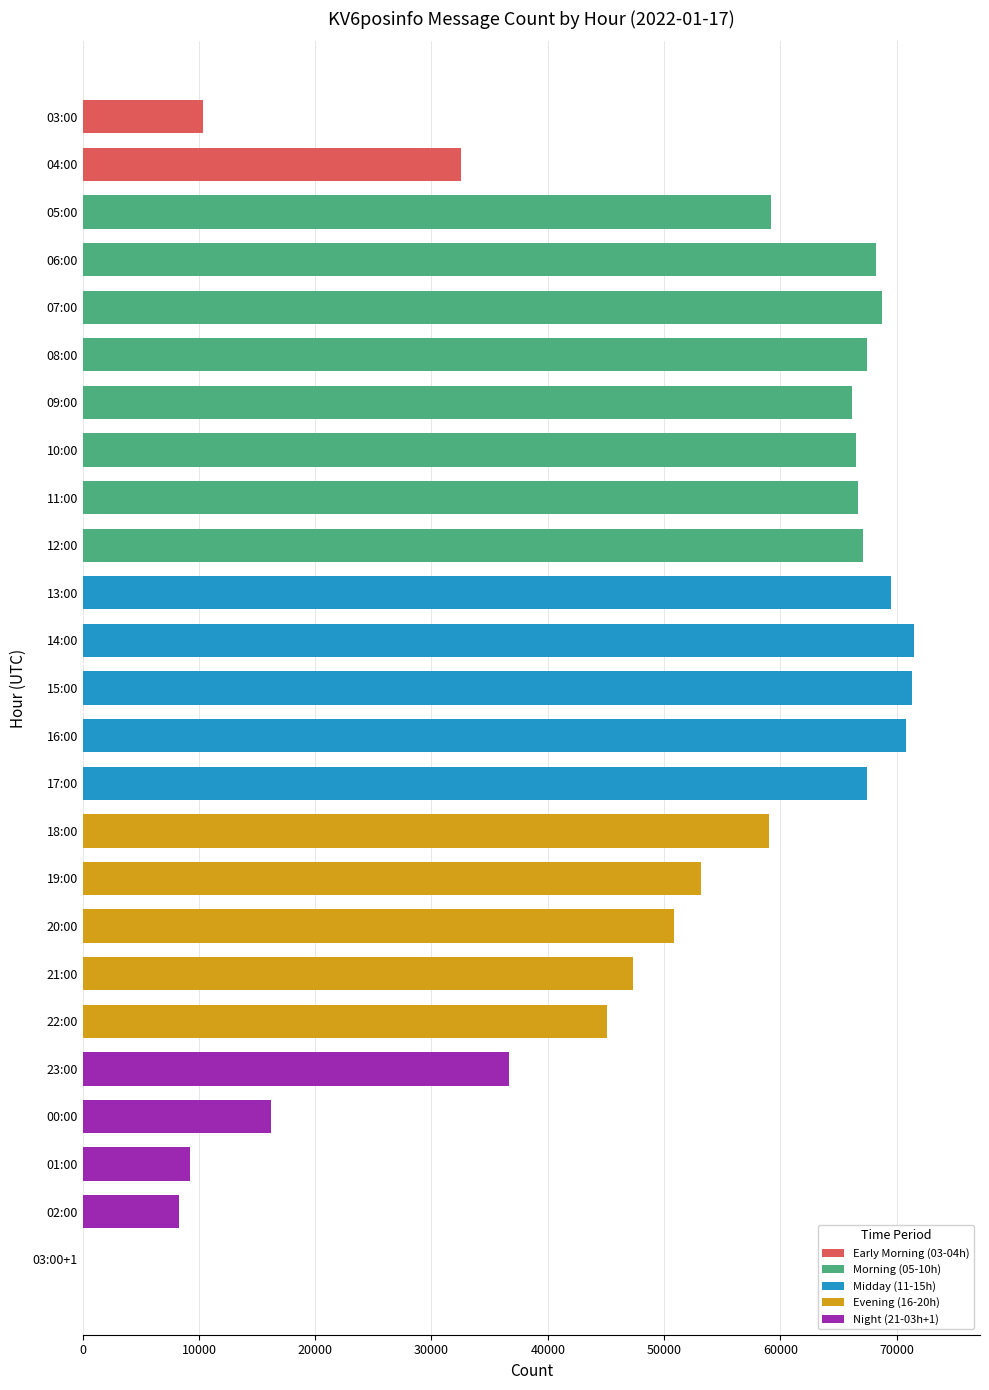

How many series are shown in this chart?

1